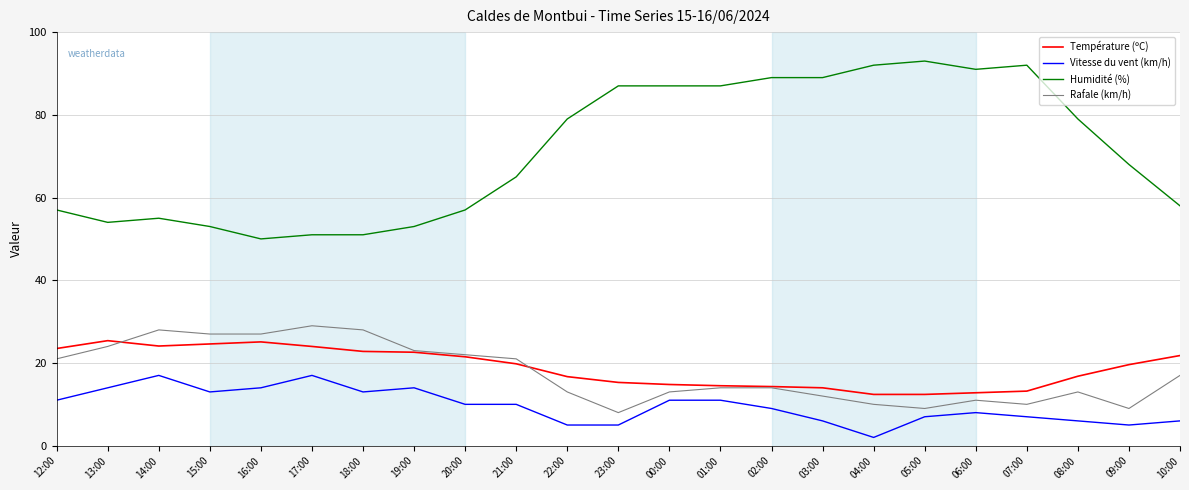

Which series has the largest range (max minus min)?

Humidité (%)